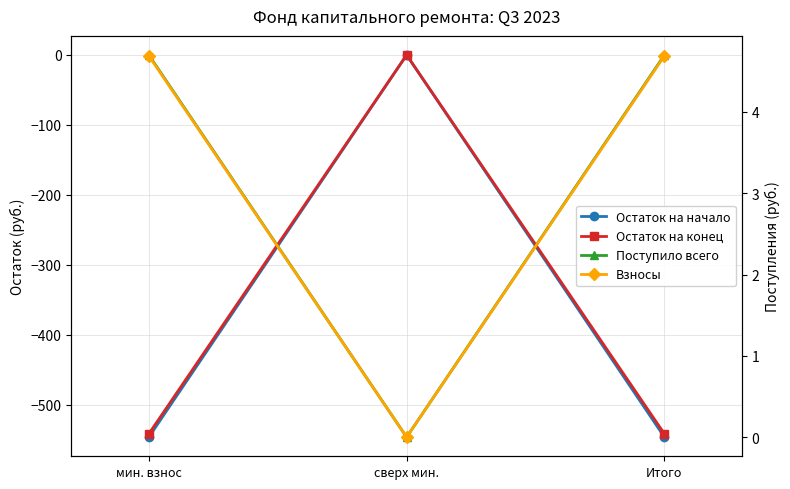

At how many categories does at least one series exceed -53?

3